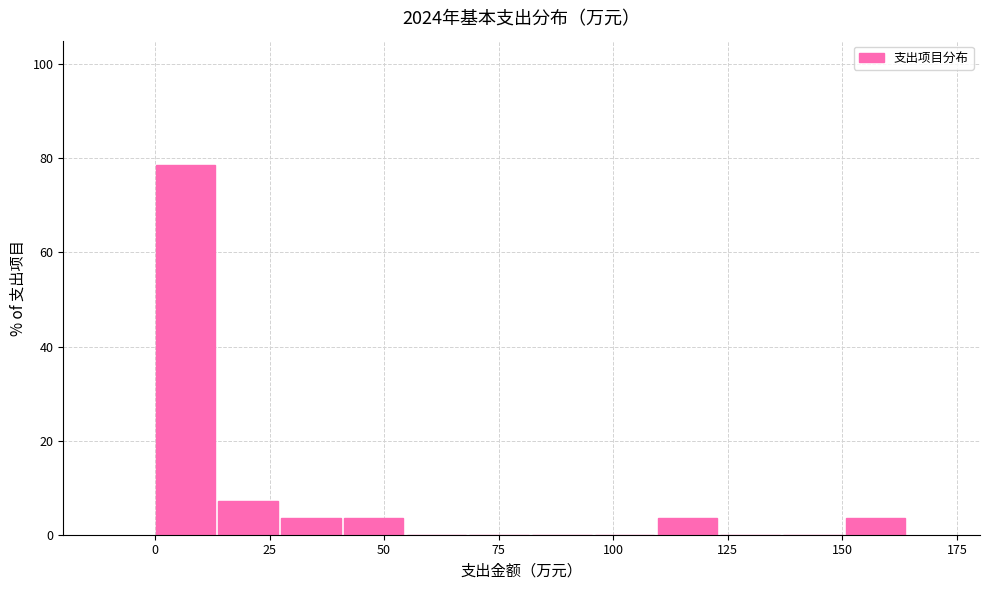

Around what value on the x-axis is the tallest bar? Give the approximate position of its centre, as read against the axis.

5